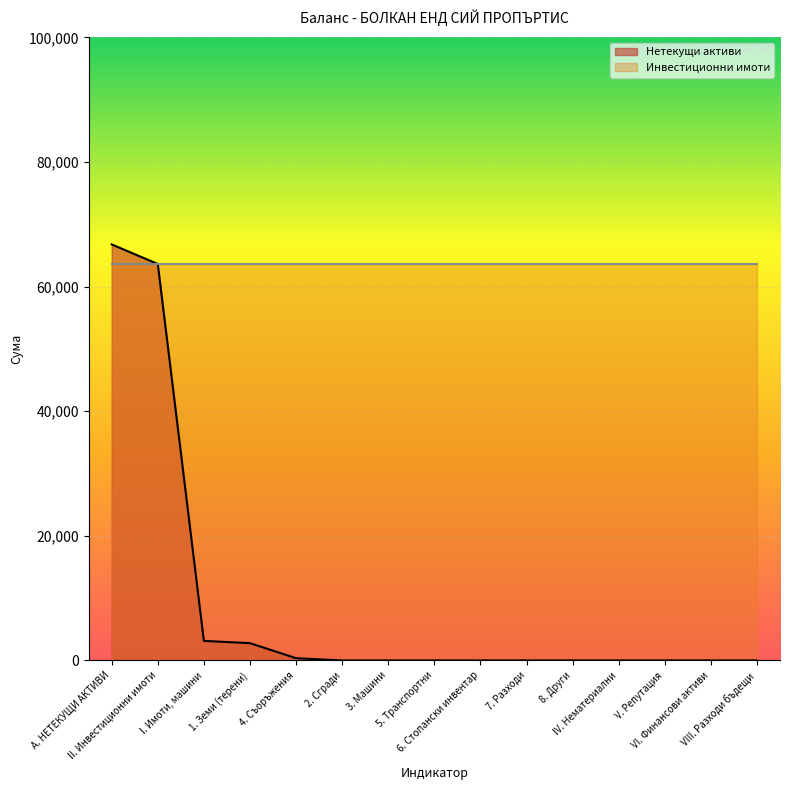

Does the chart display data point markers on the line(s)?

No